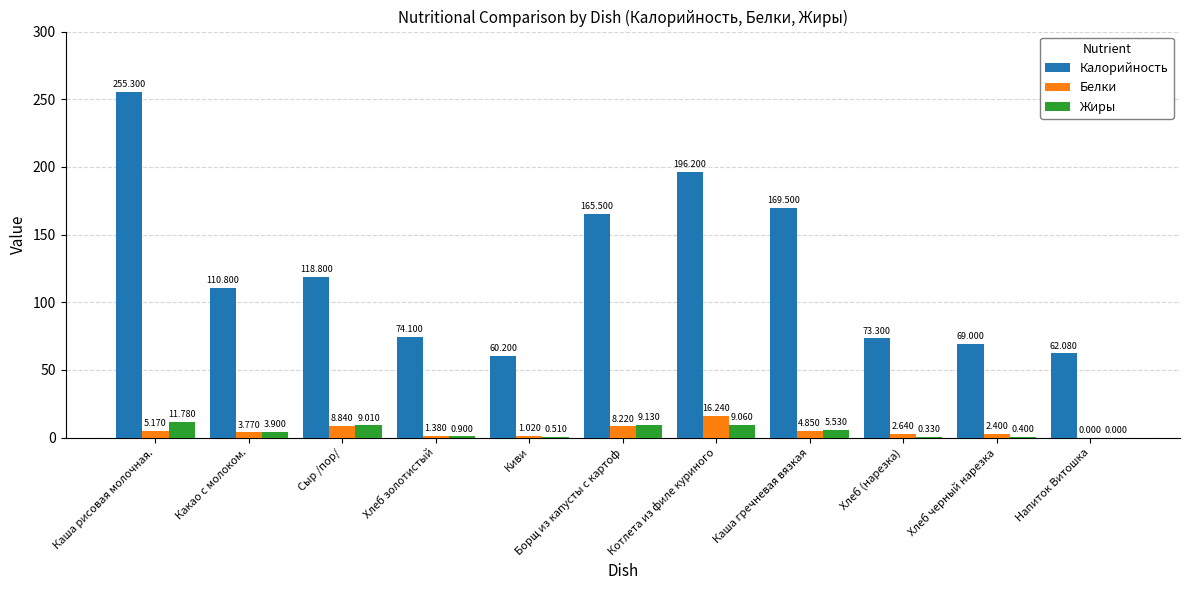

What is the average value of the Жиры series?

4.6